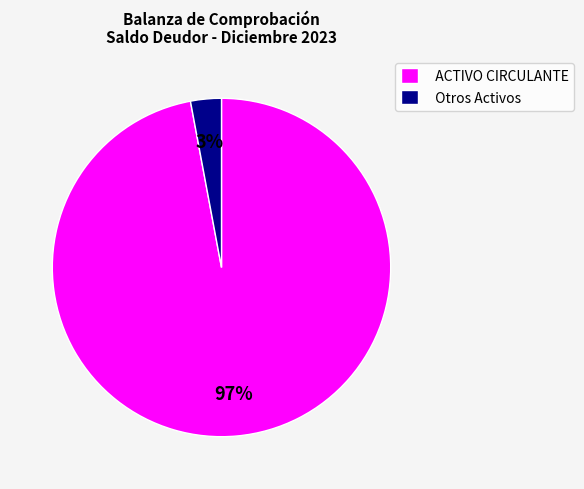

Is the sum of Otros Activos and ACTIVO CIRCULANTE greater than half?

Yes